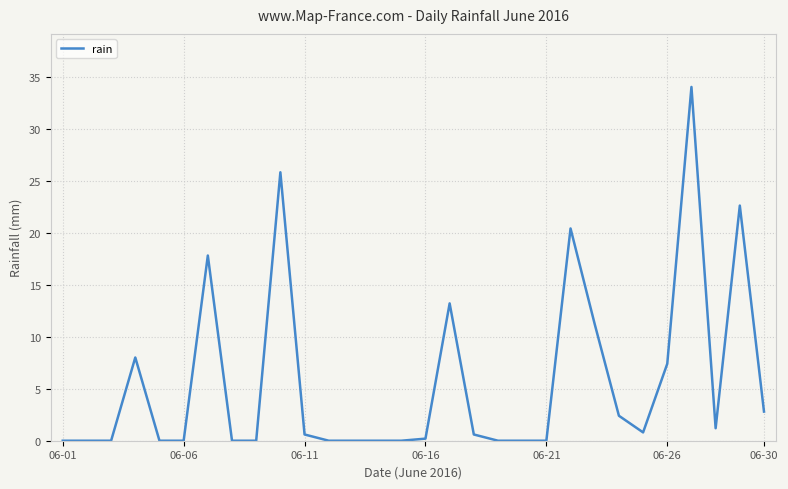

What is the maximum value shown in the chart?

34.0